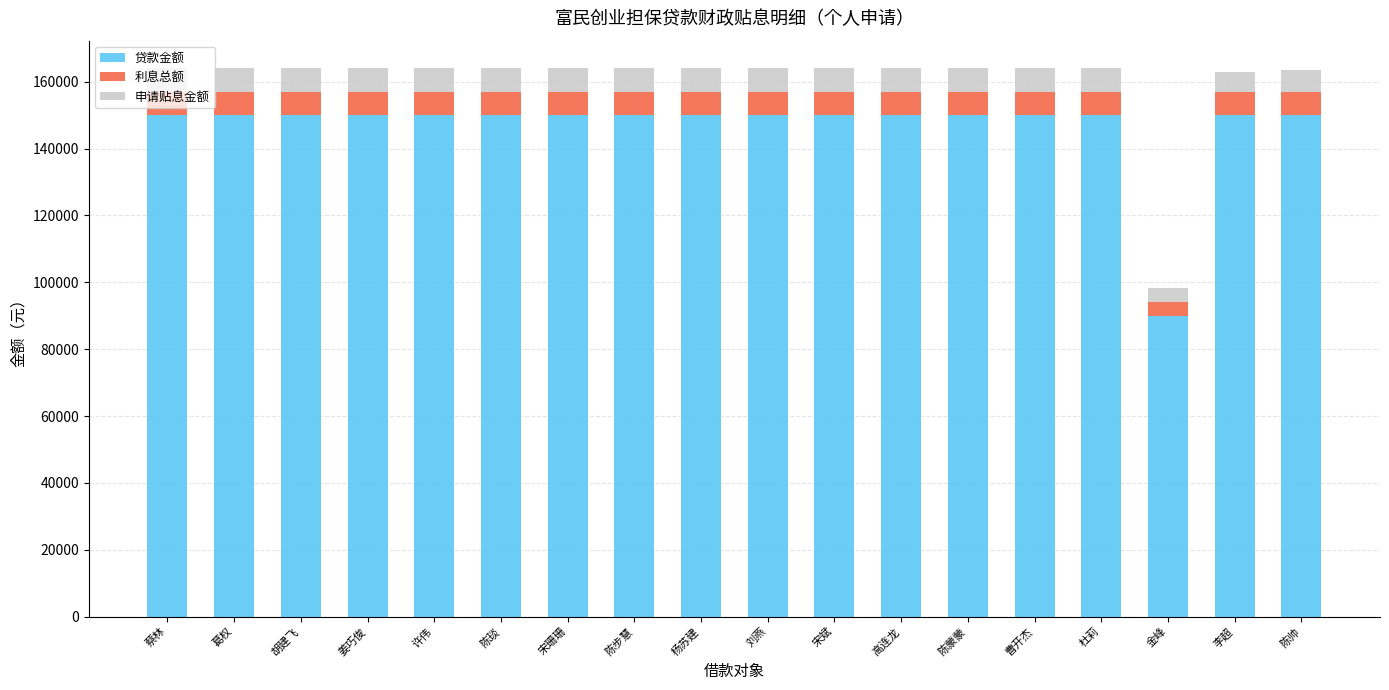

What is the total value across all series at 姜巧俊?

164100.0